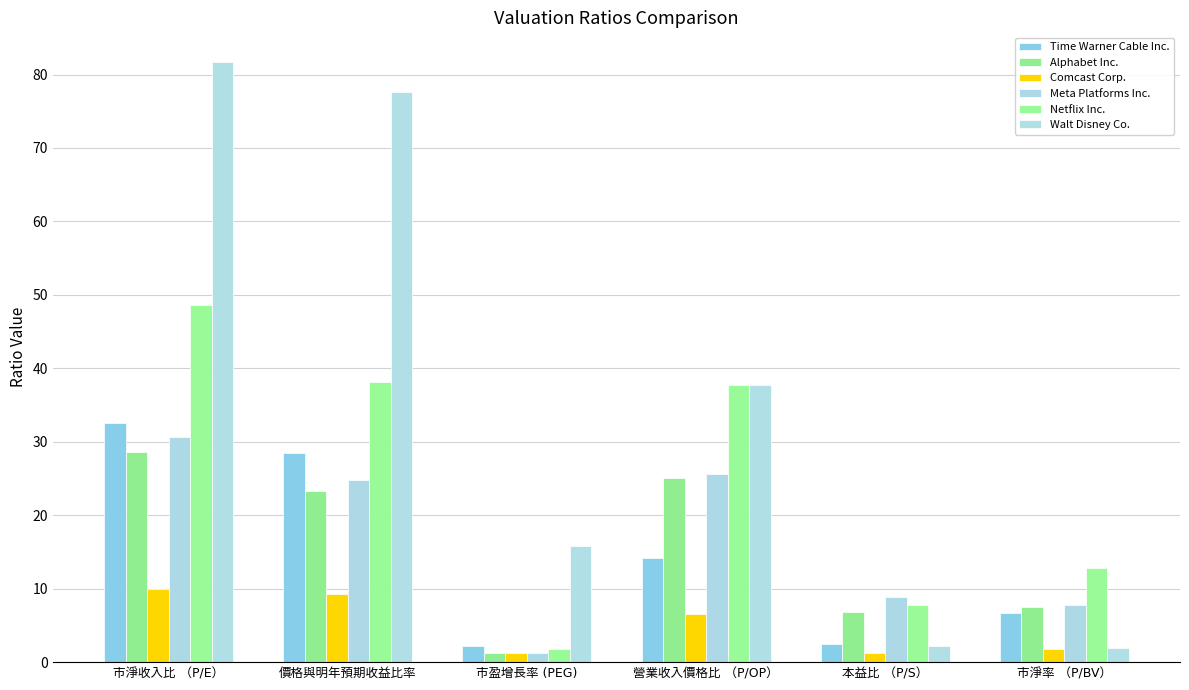

Rank the series by their maximum value, from lowest to highest.

Comcast Corp., Alphabet Inc., Meta Platforms Inc., Time Warner Cable Inc., Netflix Inc., Walt Disney Co.